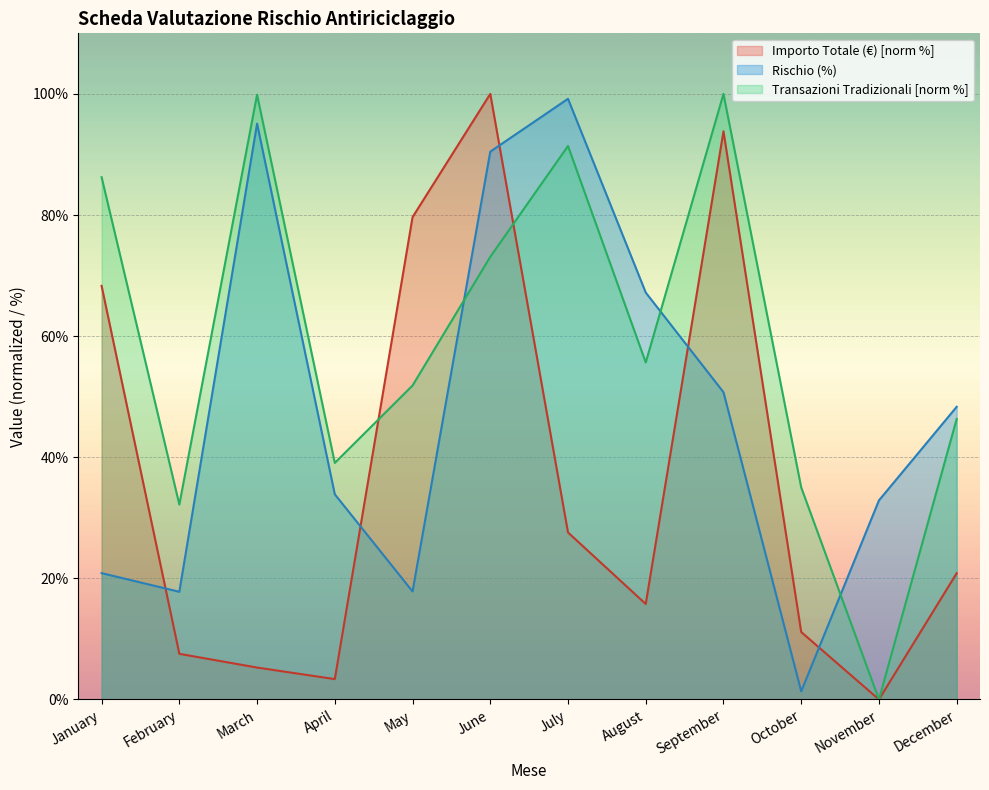

Where is the first local minimum for Rischio (%)?

February